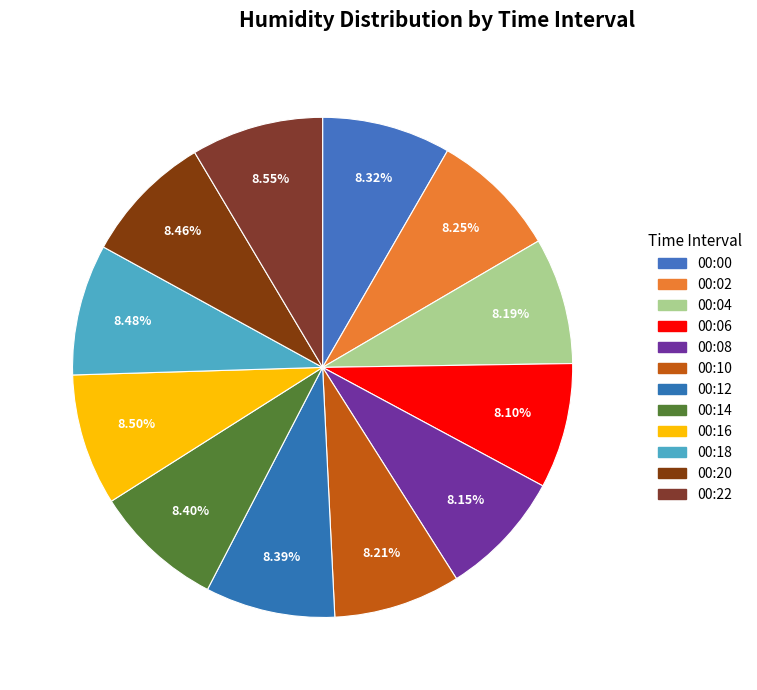

Which slice is the smallest?

00:06